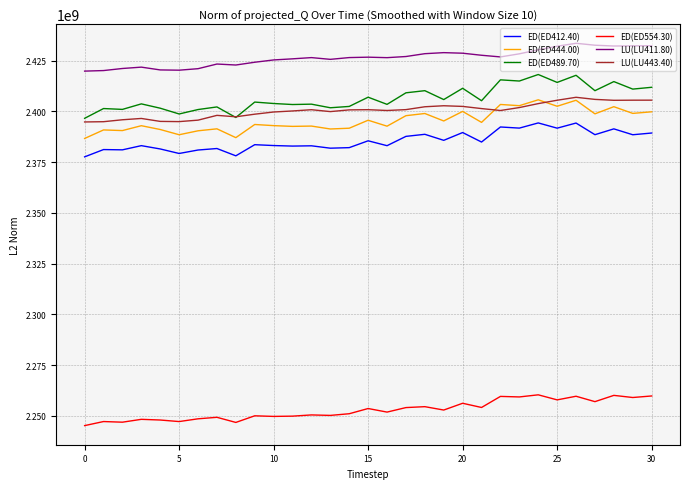

True or false: LU(LU411.80) and LU(LU443.40) cross at least once.

False